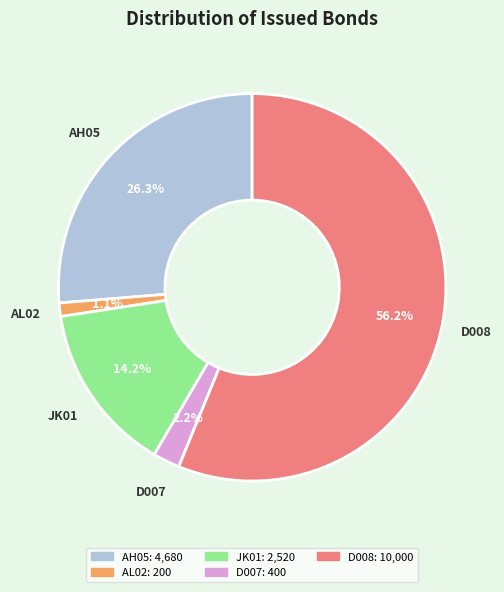

Count the number of slices in the pie.

5